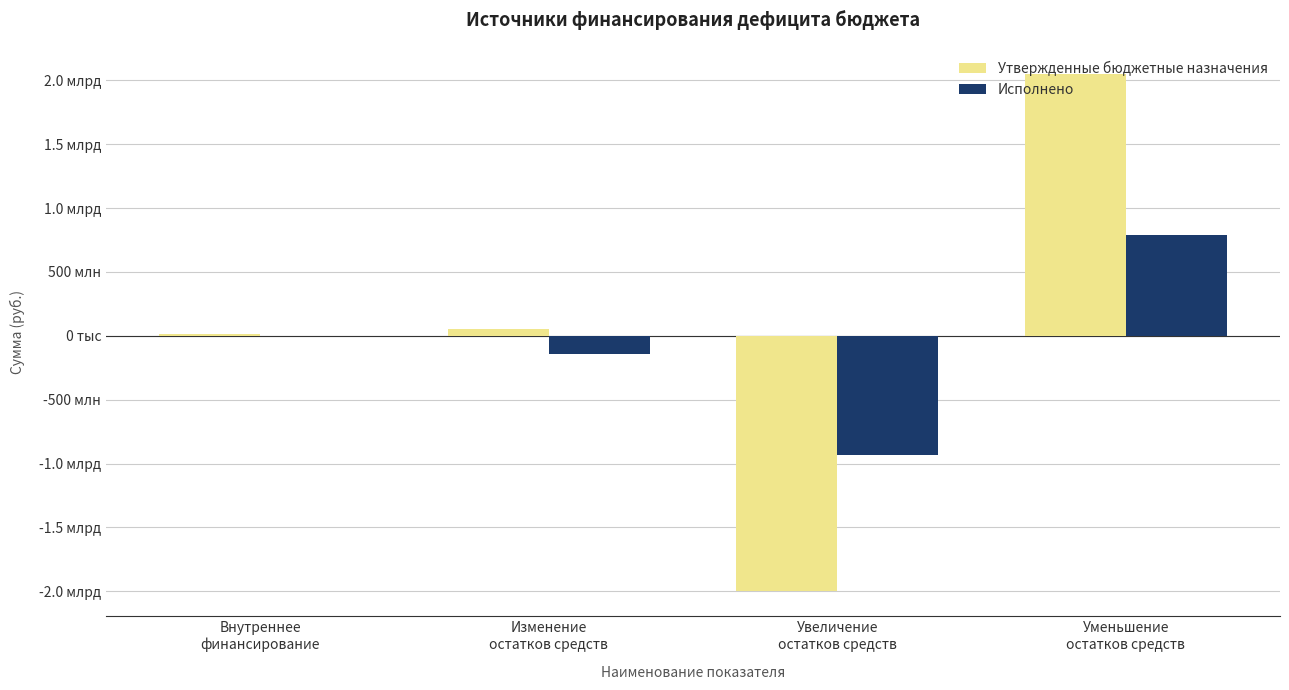

Are the bars horizontal?

No